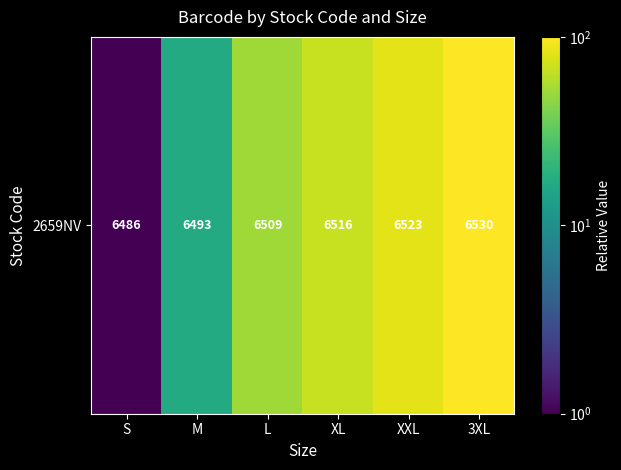

Where is the data nearest to the value 49?

L